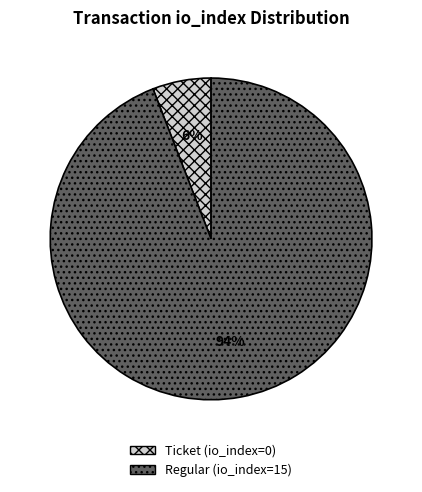

To the nearest percent, what is the average slice percentage?

50%